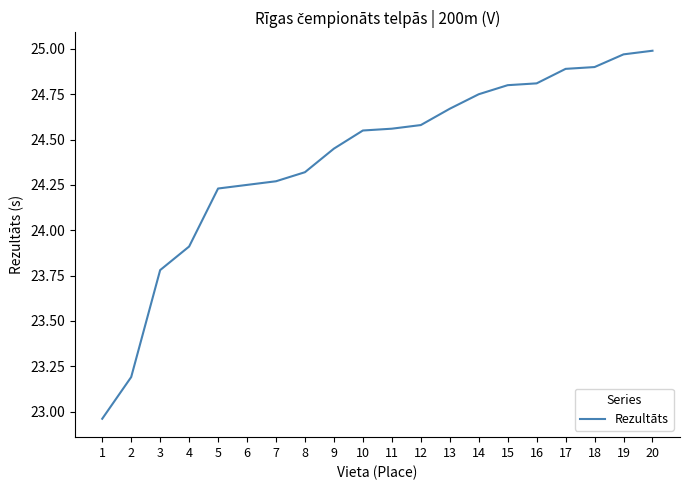

Which category has the lowest value across all series?

1